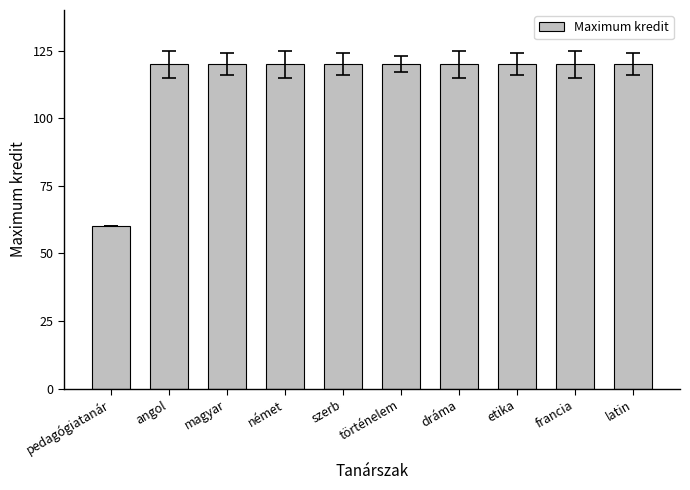

What is the value of the 6th bar from the left?

120